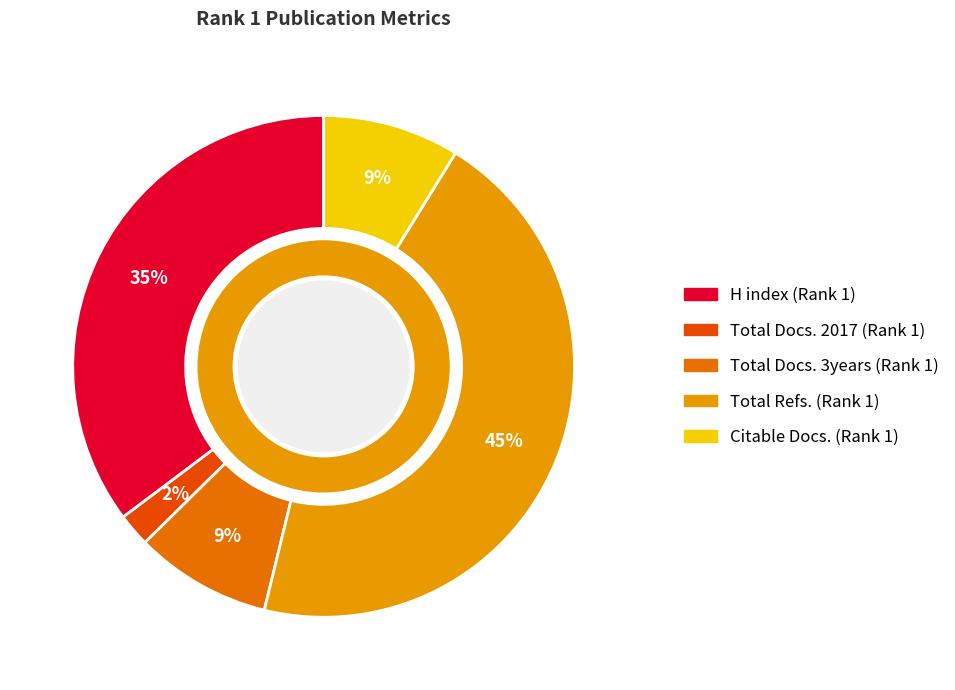

Does Total Docs. 3years (Rank 1) account for over 50% of the chart?

No